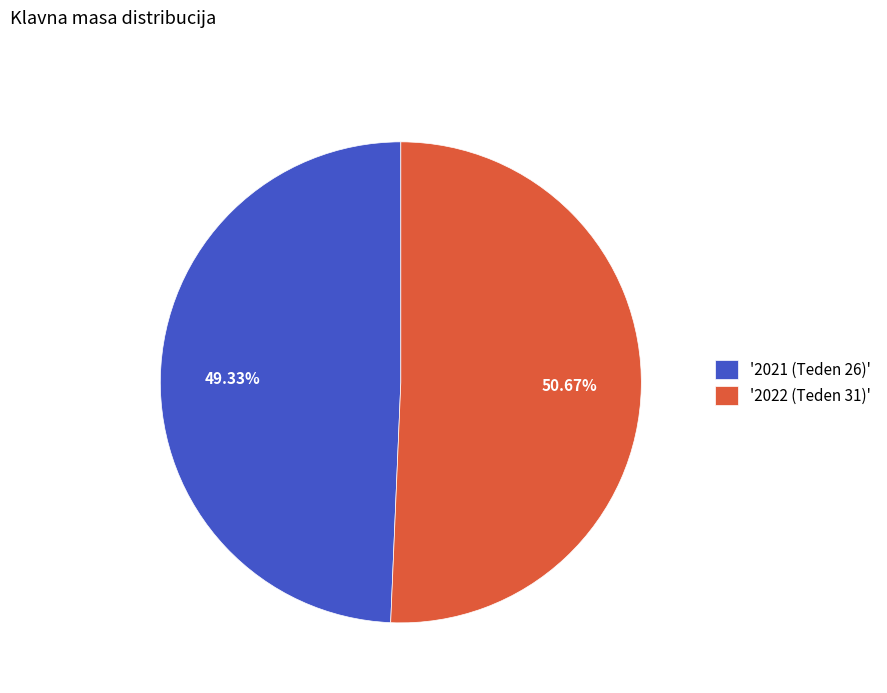

Between '2021 (Teden 26)' and '2022 (Teden 31)', which is larger?

'2022 (Teden 31)'